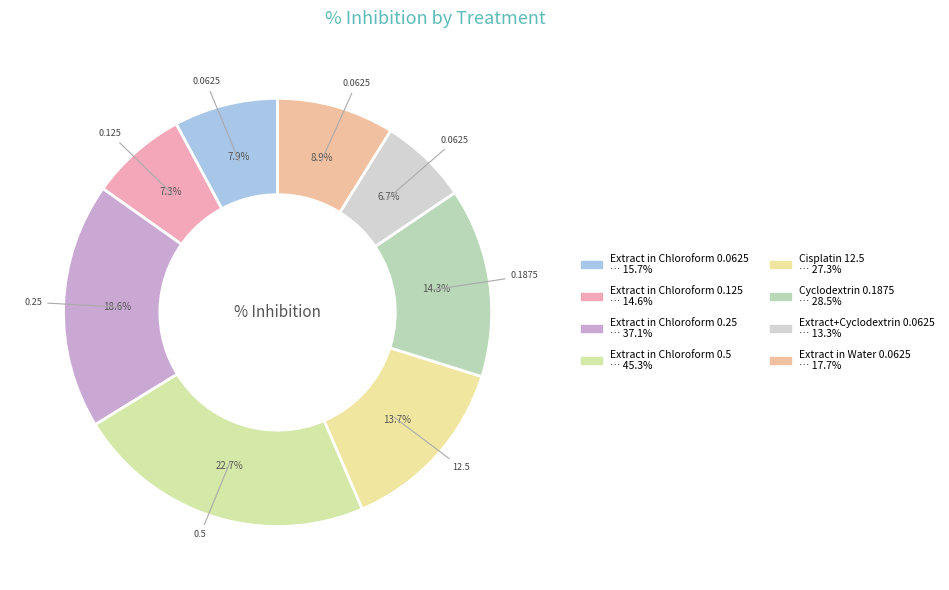

To the nearest percent, what percentage of the pie is Extract in Chloroform 0.125?

7%